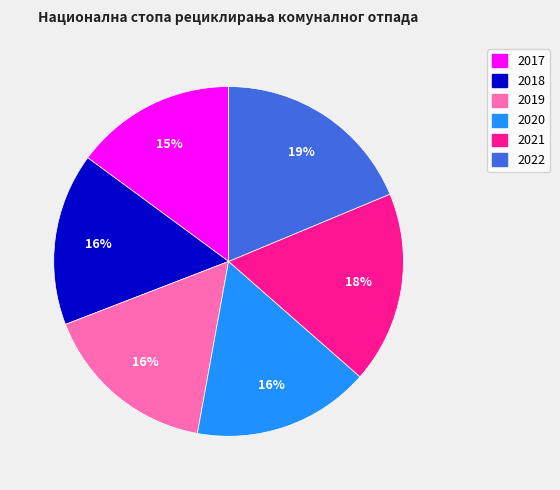

What percentage is the 2019 slice, to the nearest percent?

16%